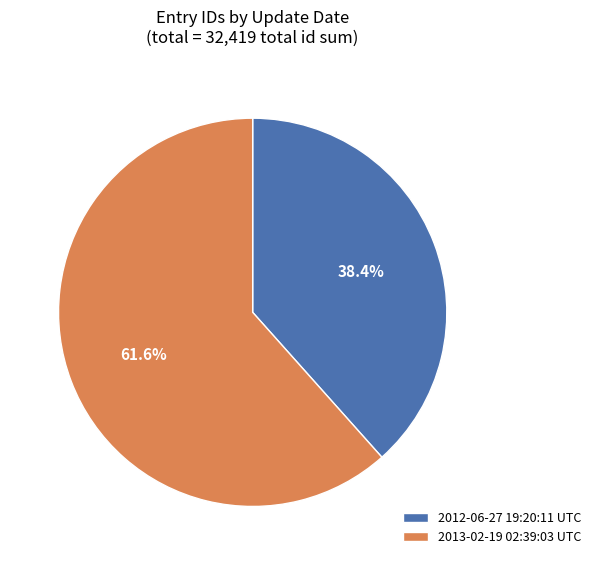

Count the number of slices in the pie.

2